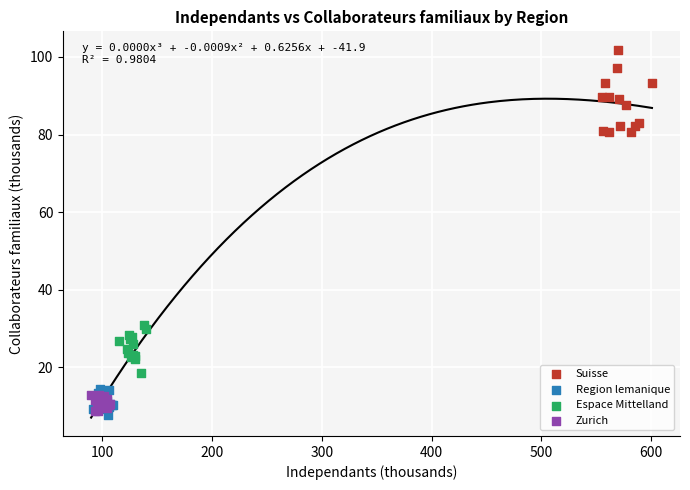

Which series has the widest spread of Y values?

Suisse